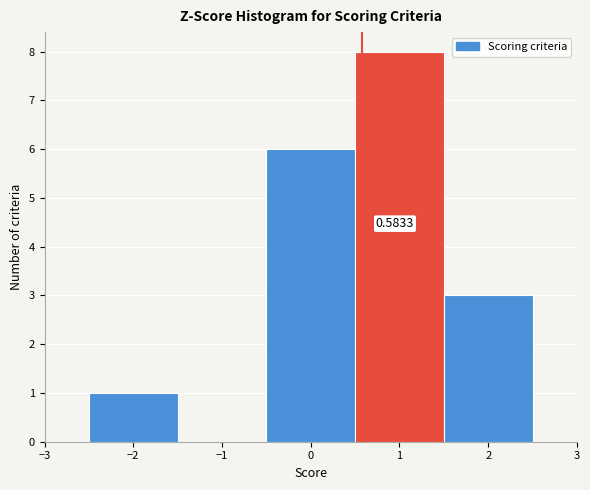

Which range on the x-axis has the tallest bar?

0.5 to 1.5